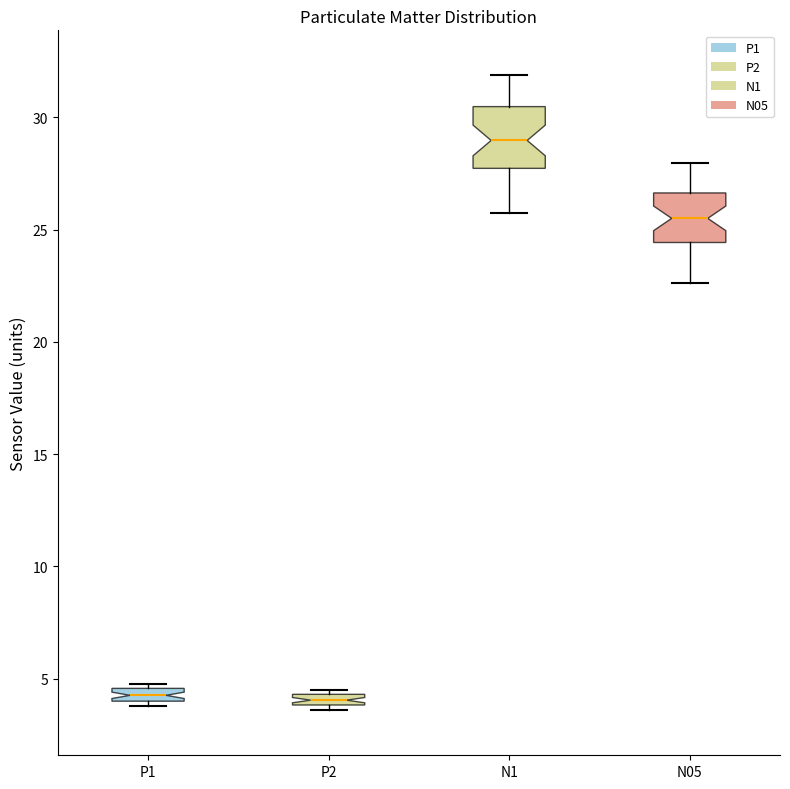

Where is the upper edge of the box for N05 on the y-axis? The values are not printed on the chart, so give them approximately, as read against the axis.

26.5